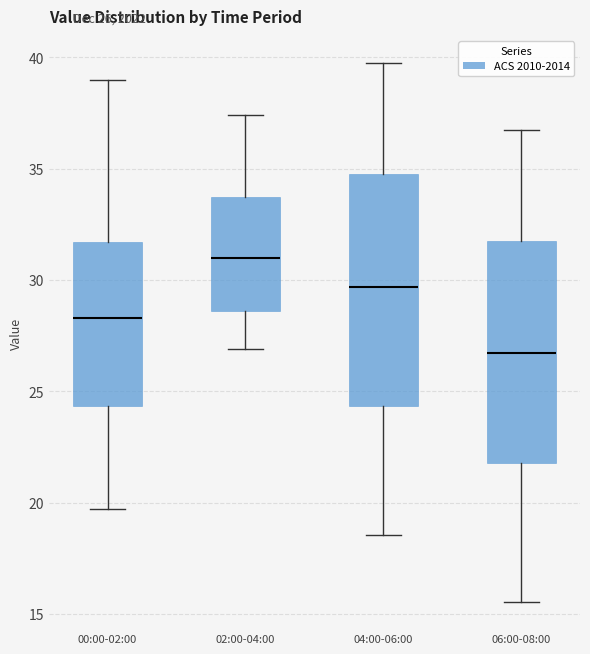

Reading left to right, read every box against the y-axis: the position of its median line, the range the box covers, and the ends of its whiskers. The values are not printed on the chart, so give them approximately, as read against the axis.

00:00-02:00: median 28.5, box 24.5 to 31.5, whiskers 19.5 to 39.0
02:00-04:00: median 31.0, box 28.5 to 33.5, whiskers 27.0 to 37.5
04:00-06:00: median 29.5, box 24.5 to 34.5, whiskers 18.5 to 40.0
06:00-08:00: median 26.5, box 22.0 to 31.5, whiskers 15.5 to 37.0